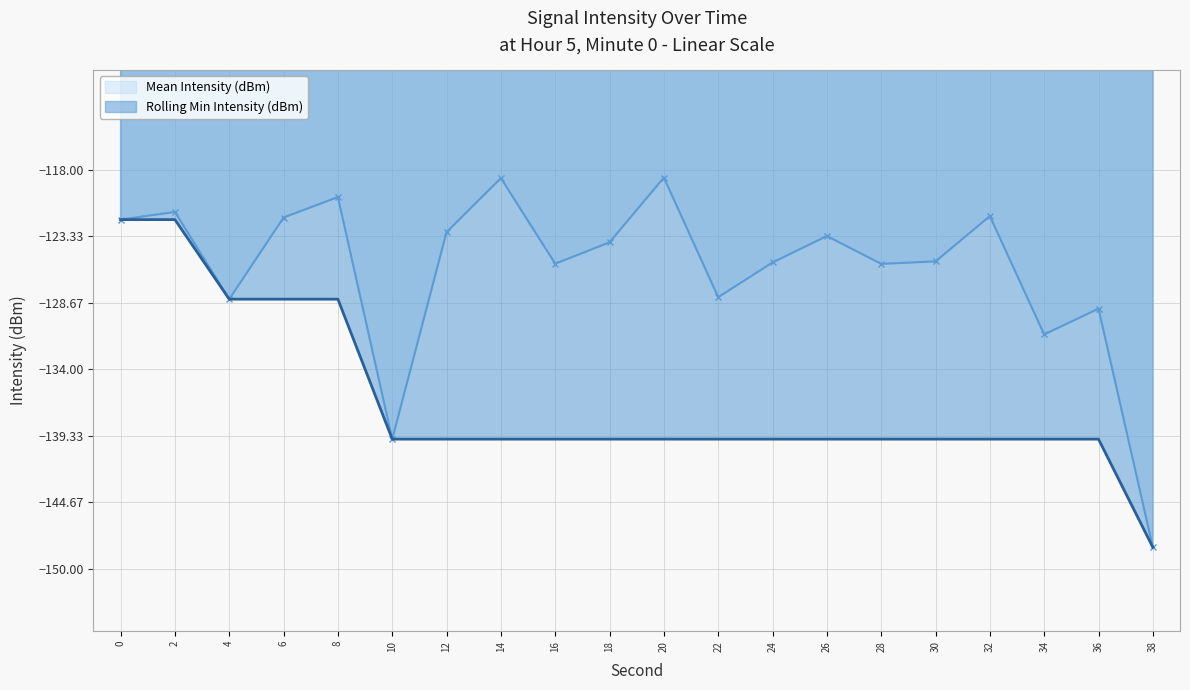

How many values in the Rolling Min Intensity (dBm) series exceed -139?

5